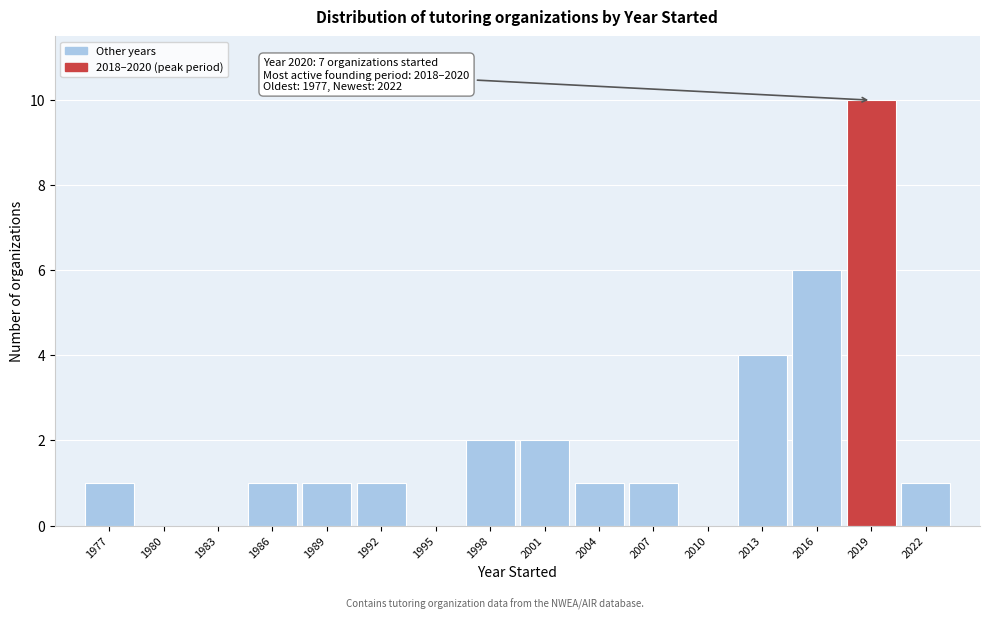

Reading right to left, what are all the values shown in this chart?

2022=1	2019=10	2016=6	2013=4	2010=0	2007=1	2004=1	2001=2	1998=2	1995=0	1992=1	1989=1	1986=1	1983=0	1980=0	1977=1